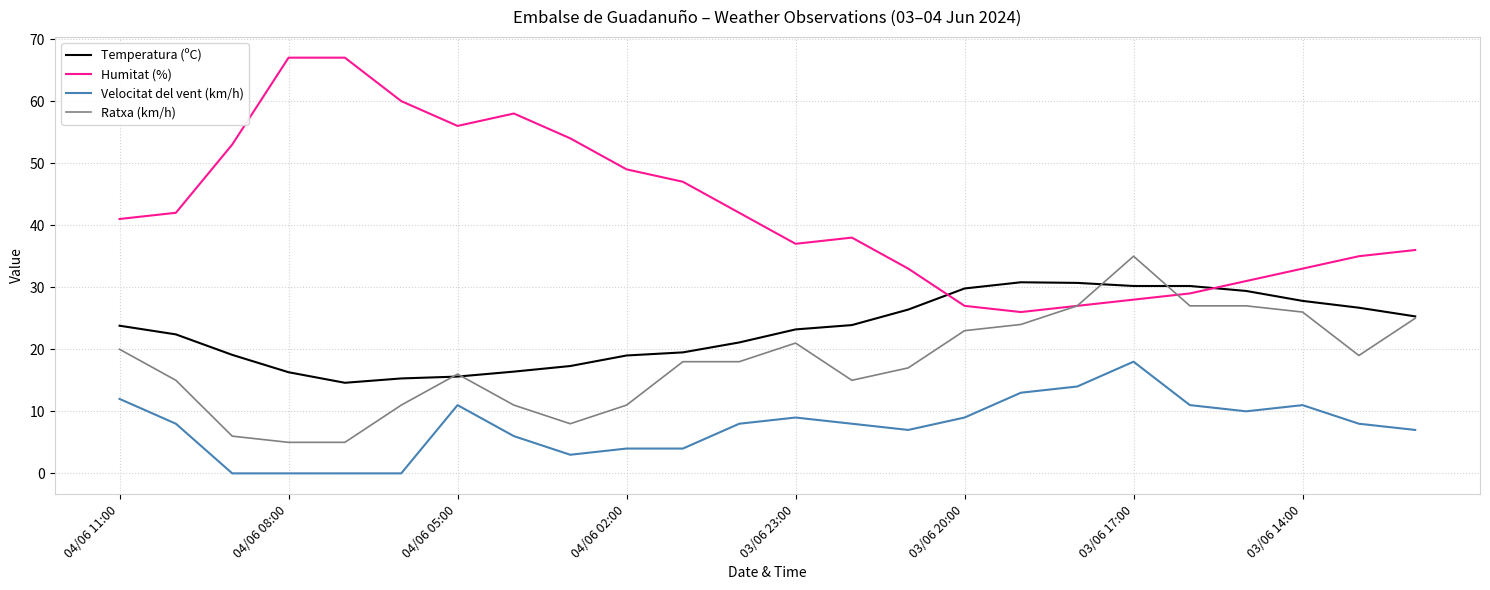

Which series has the largest range (max minus min)?

Humitat (%)